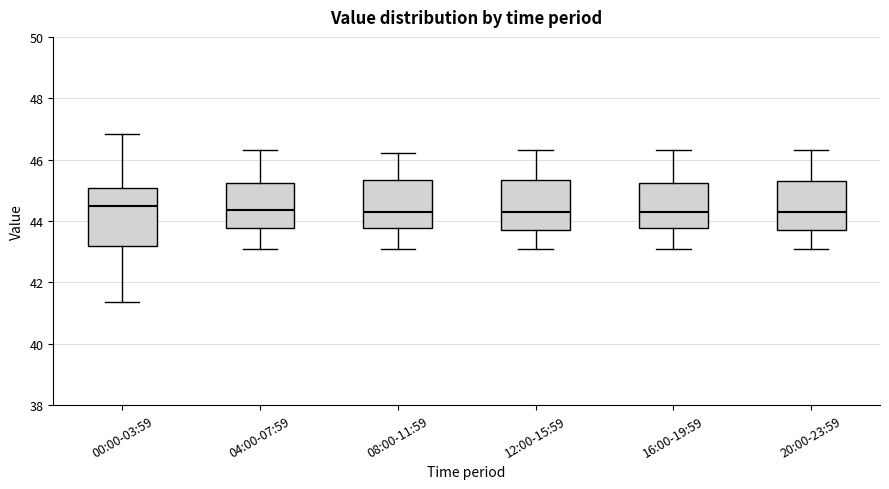

Which box is the tallest, from its lower edge to its upper edge?

00:00-03:59